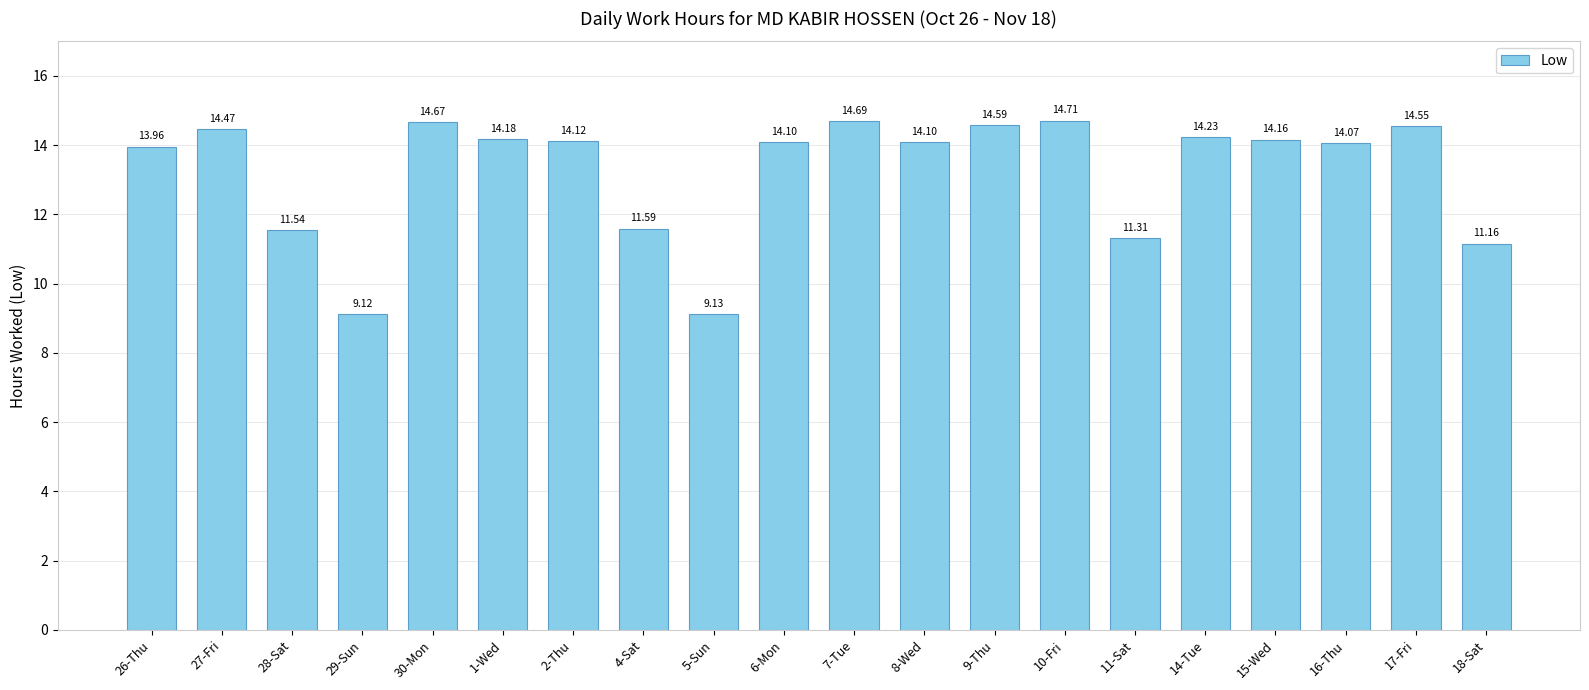

Reading right to left, extract all data points from this chart.

18-Sat=11.2	17-Fri=14.6	16-Thu=14.1	15-Wed=14.2	14-Tue=14.2	11-Sat=11.3	10-Fri=14.7	9-Thu=14.6	8-Wed=14.1	7-Tue=14.7	6-Mon=14.1	5-Sun=9.1	4-Sat=11.6	2-Thu=14.1	1-Wed=14.2	30-Mon=14.7	29-Sun=9.1	28-Sat=11.5	27-Fri=14.5	26-Thu=14.0